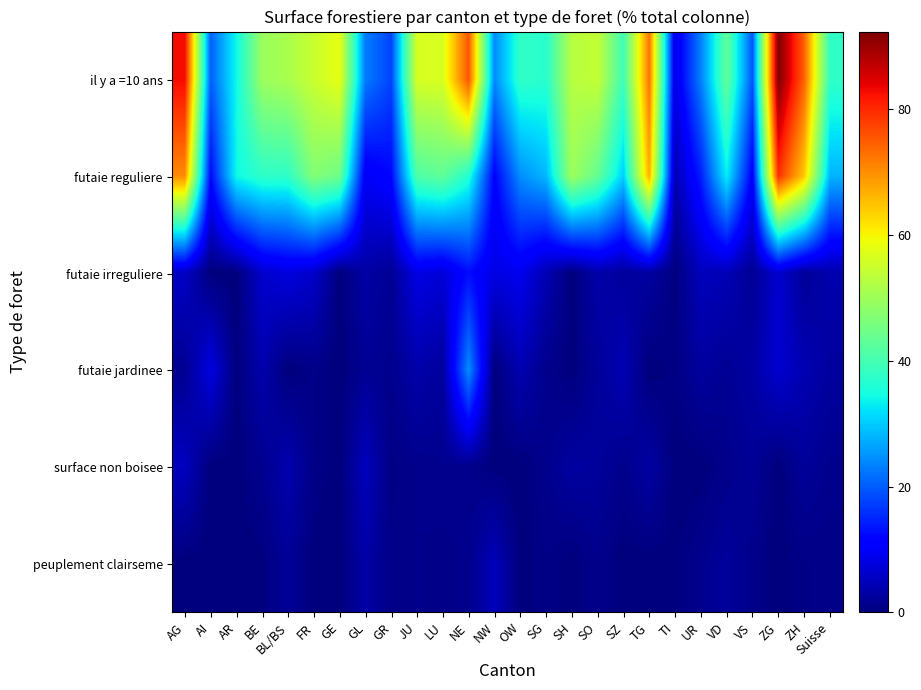

Between JU and LU, which is larger?

LU